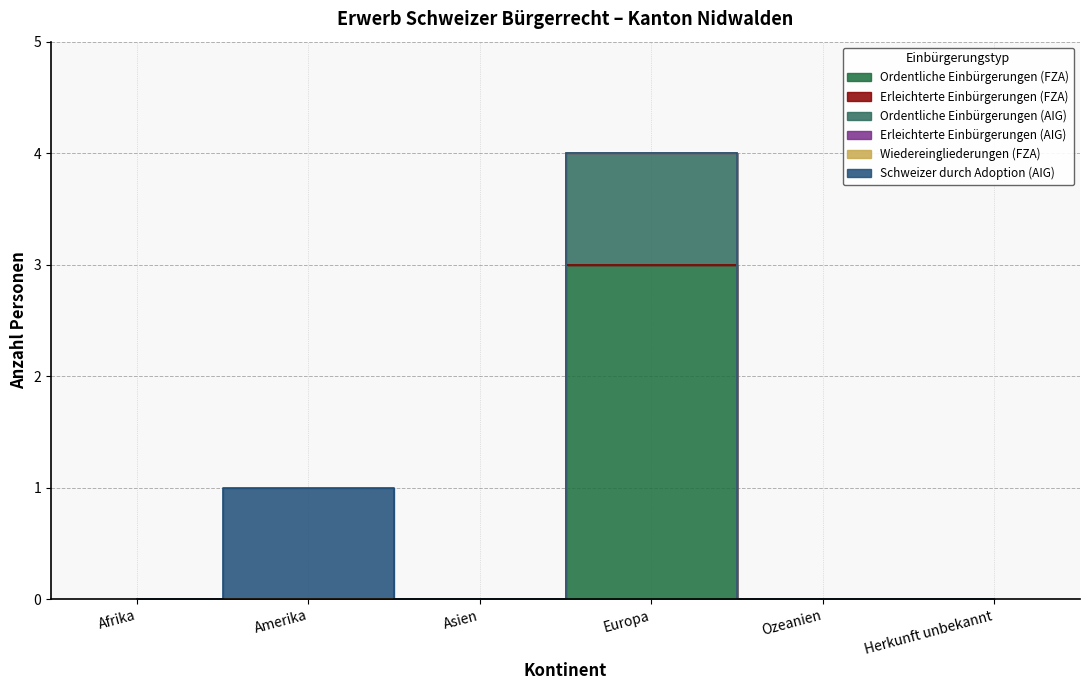

Is this an area chart (filled region under the line)?

No